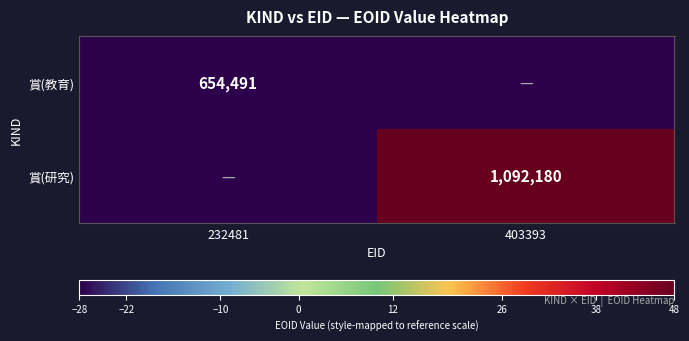

Is the value of 賞(研究) at 403393 greater than the value of 賞(教育) at 232481?

Yes